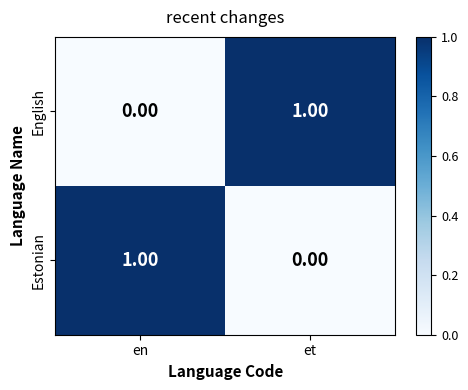

Is the value of Estonian at en greater than the value of English at en?

Yes